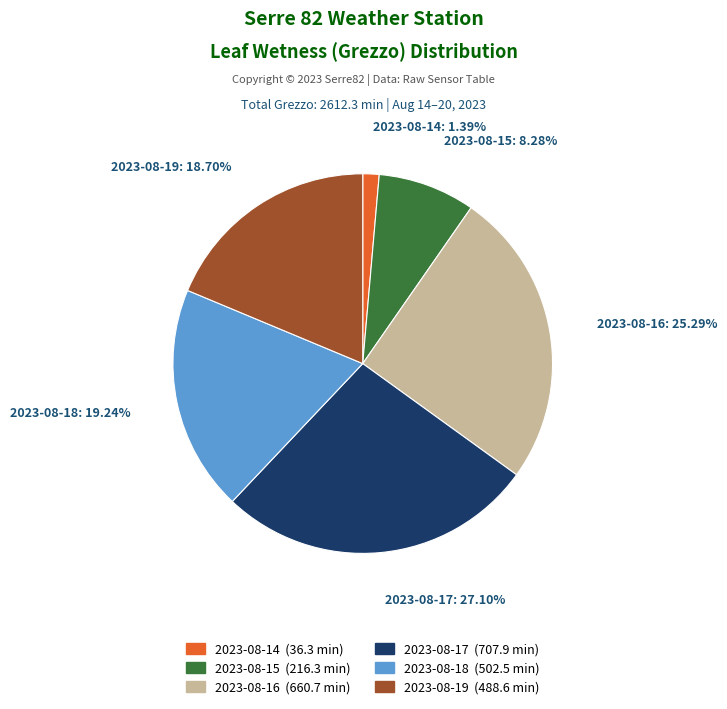

Between 2023-08-14 and 2023-08-19, which is larger?

2023-08-19